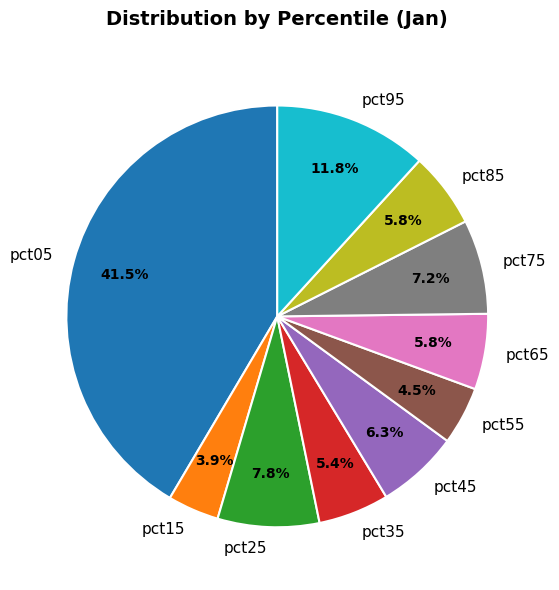

To the nearest percent, what portion does pct85 represent?

6%